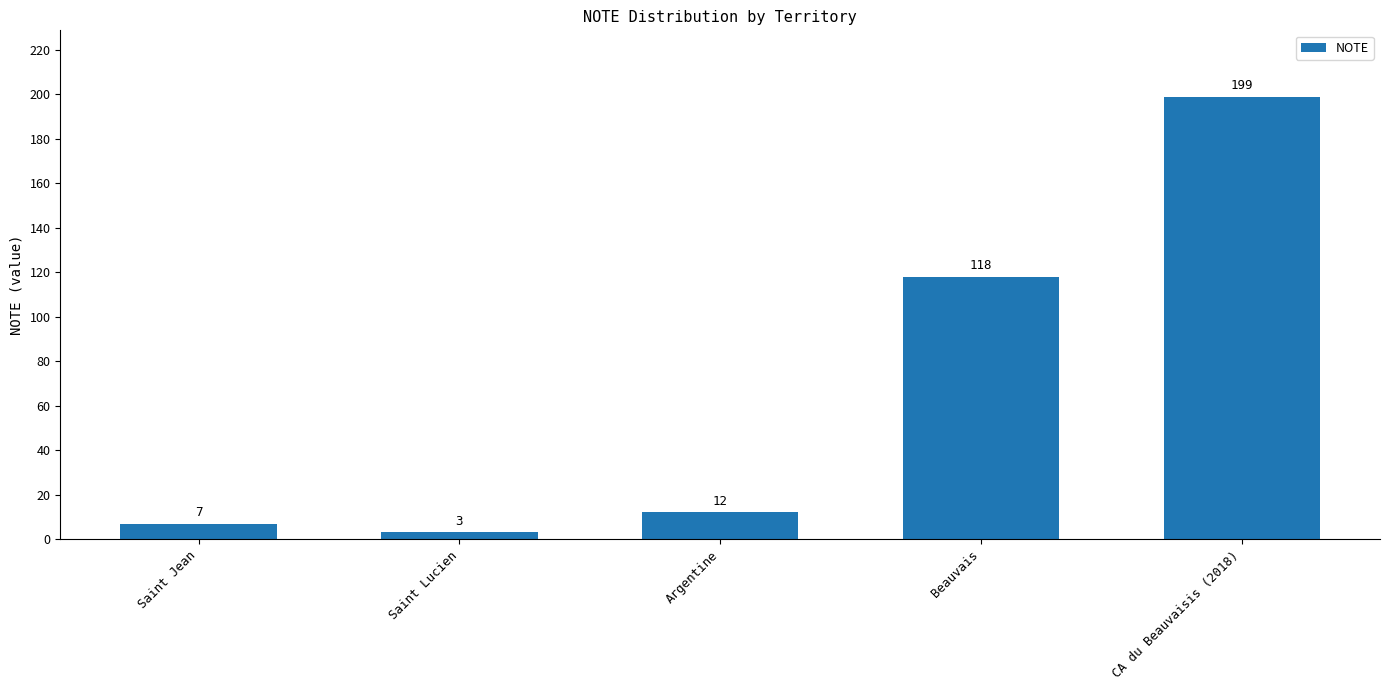

Reading left to right, transcribe all the data shown in this chart.

7	3	12	118	199